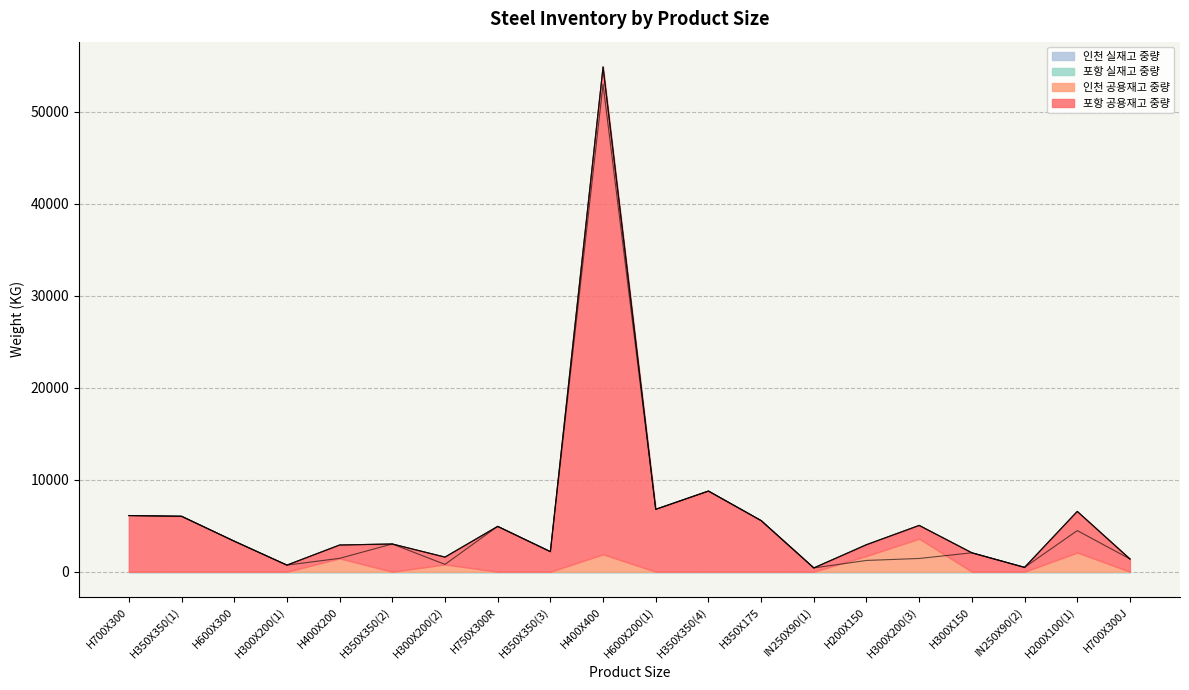

True or false: 포항 공용재고 중량 and 인천 실재고 중량 cross at least once.

False